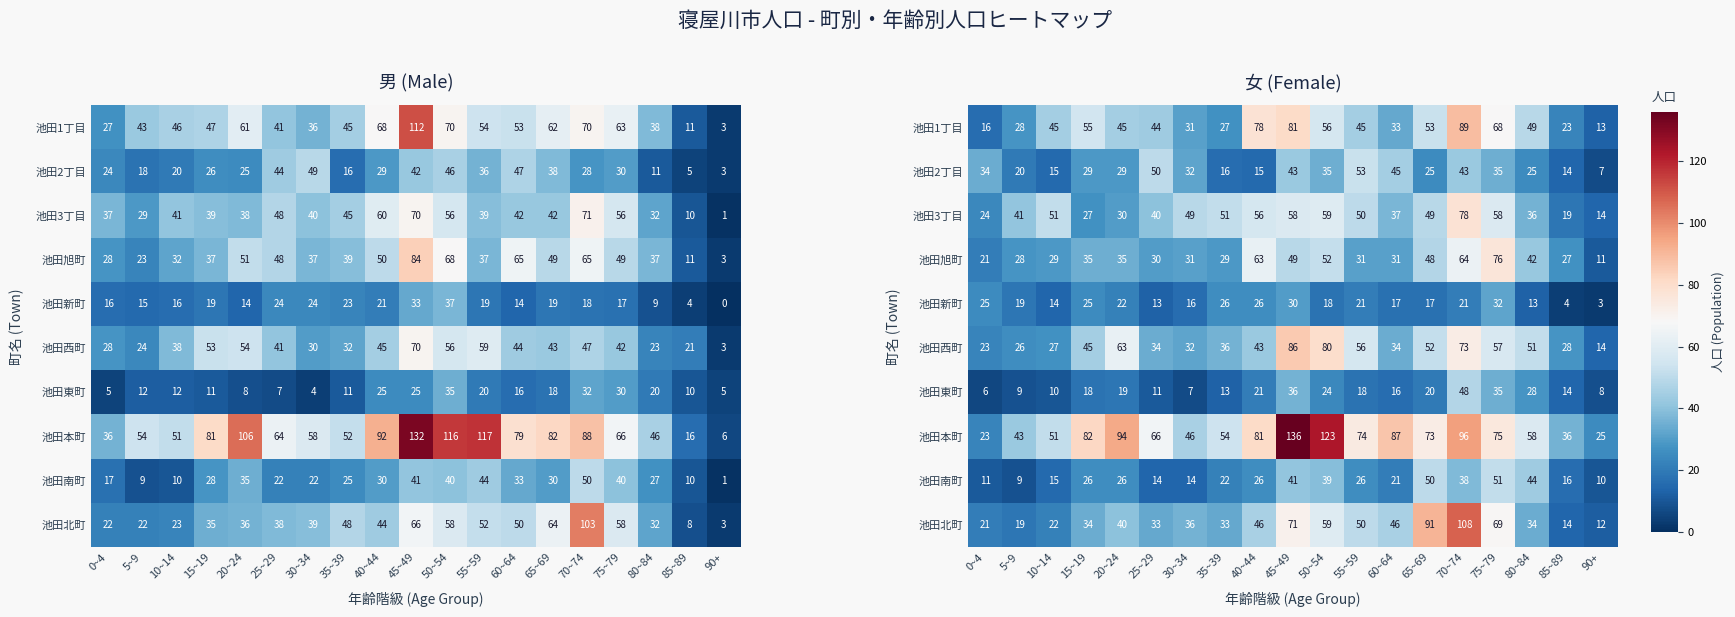

Which series changed the most between 20~24 and 30~34?

池田本町